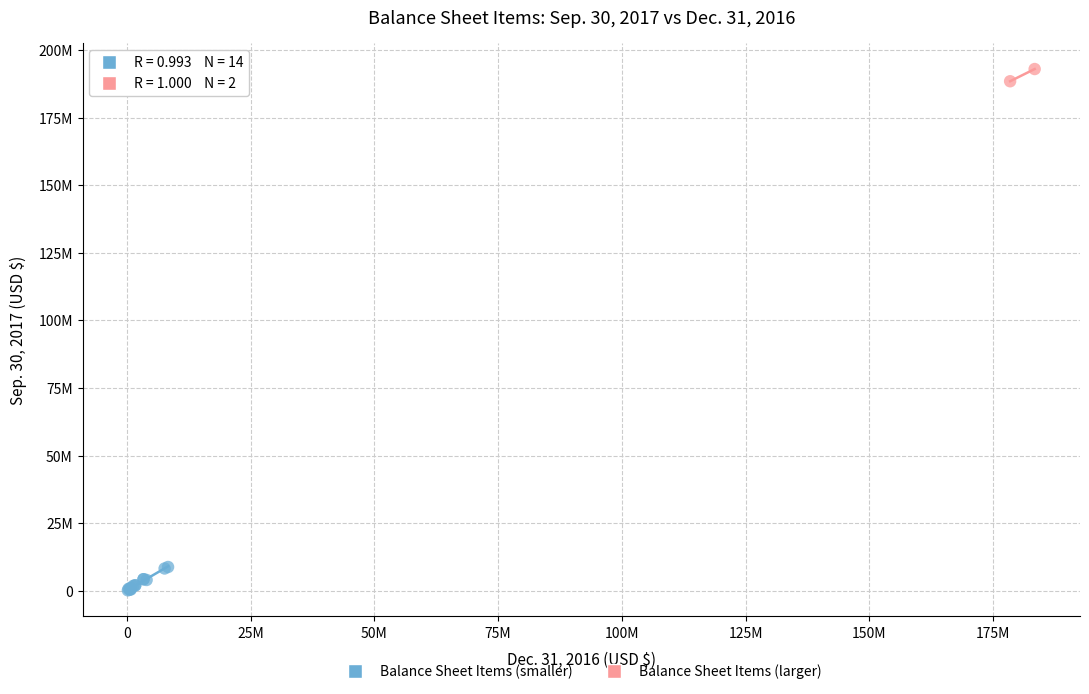

What are all the series names shown in the legend?

Balance Sheet Items (smaller), Balance Sheet Items (larger)